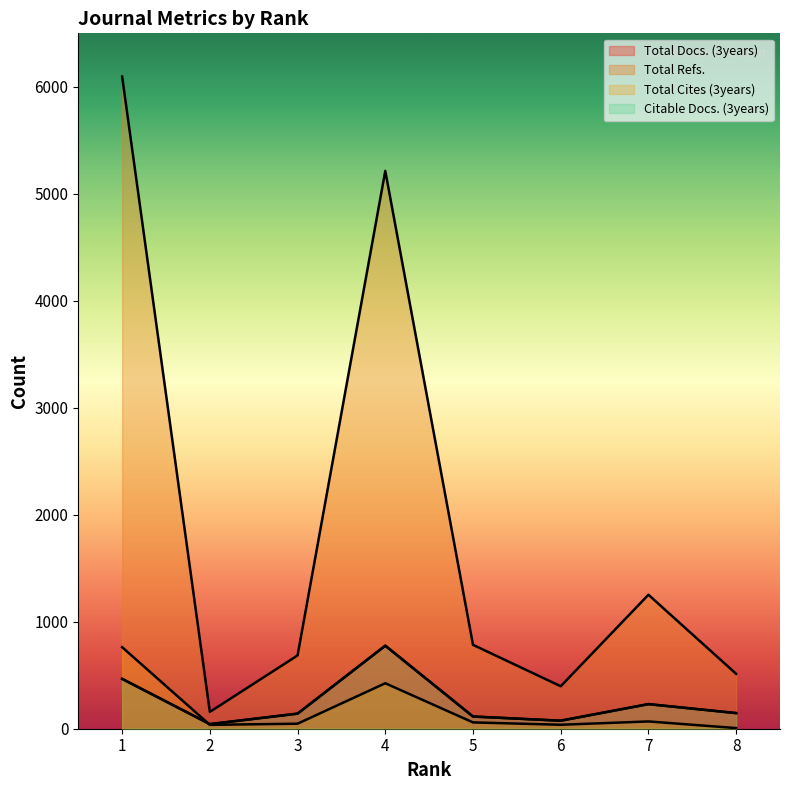

The Citable Docs. (3years) series shows 114 at 5. True or false?

True